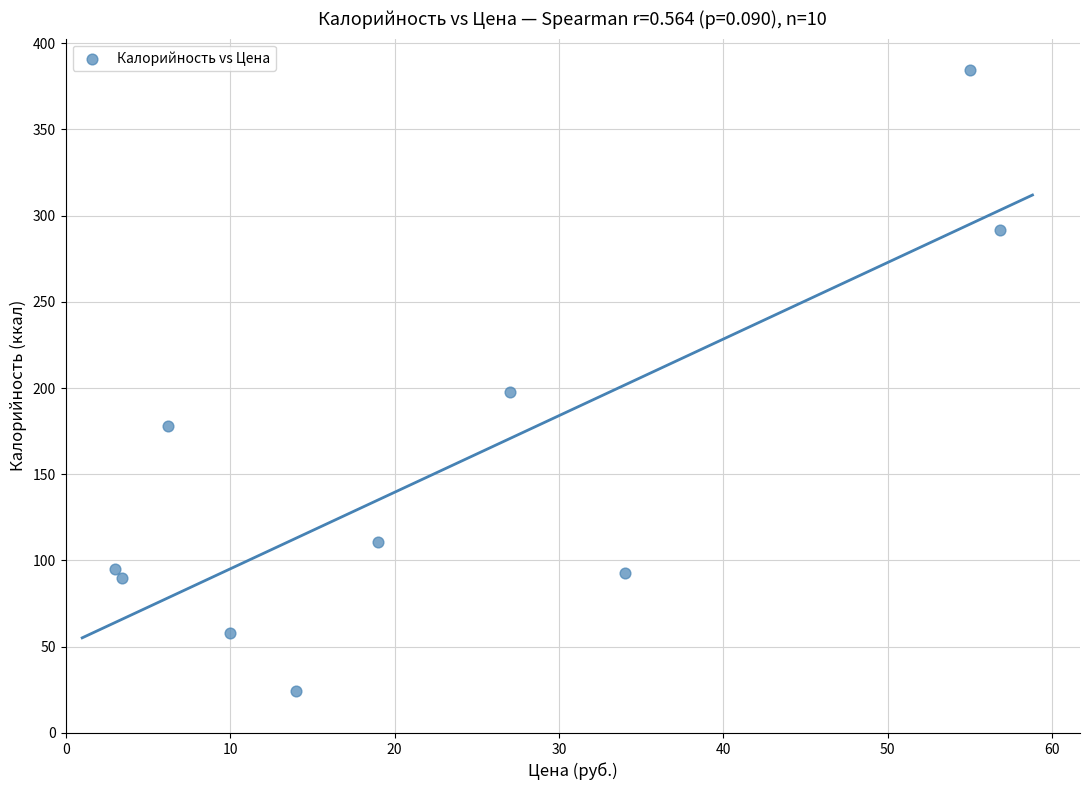

What Y value in the scatter plot is closest to 204?

197.5